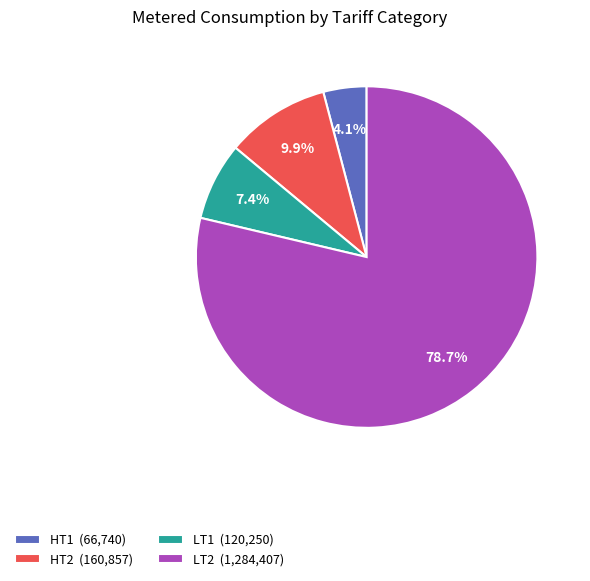

Combined, what portion of the pie is LT2 (1,284,407) and HT2 (160,857)?

88.5%